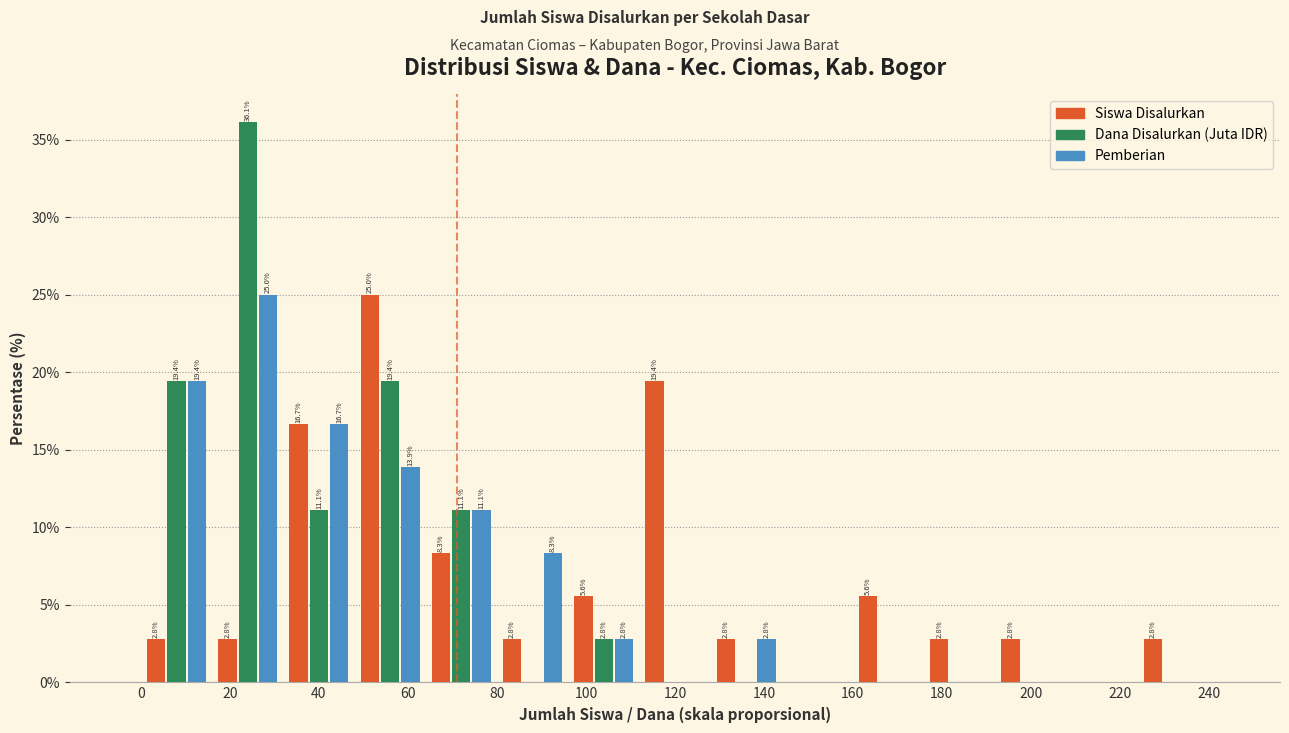

In the Pemberian series, which range on the x-axis has the tallest bar?

16 to 32